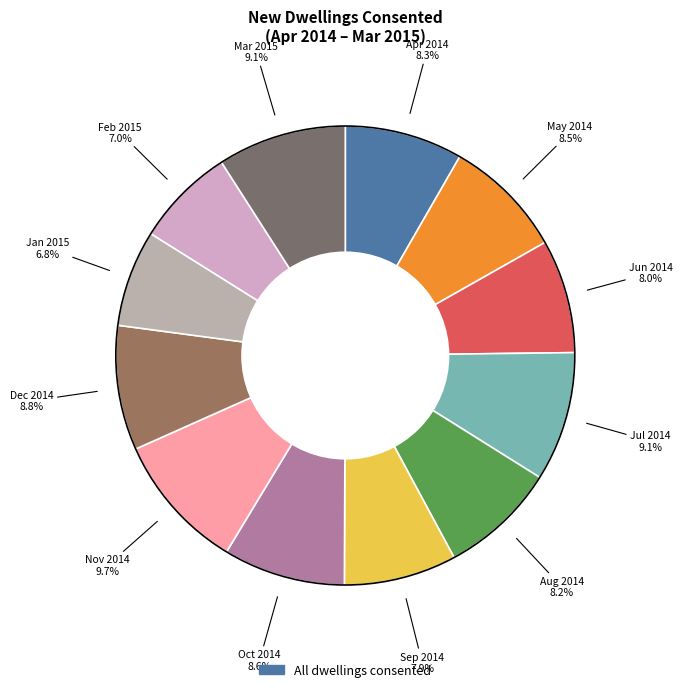

Count the number of slices in the pie.

12